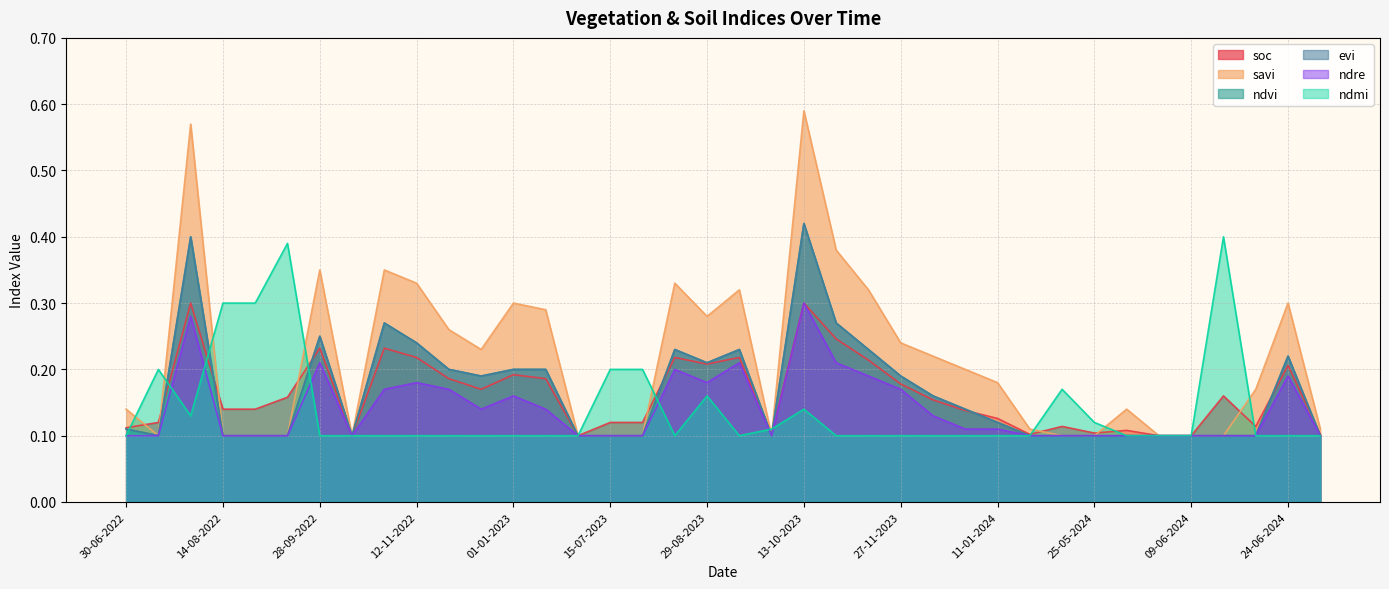

What is the label of the 20th point from the left?

13-09-2023